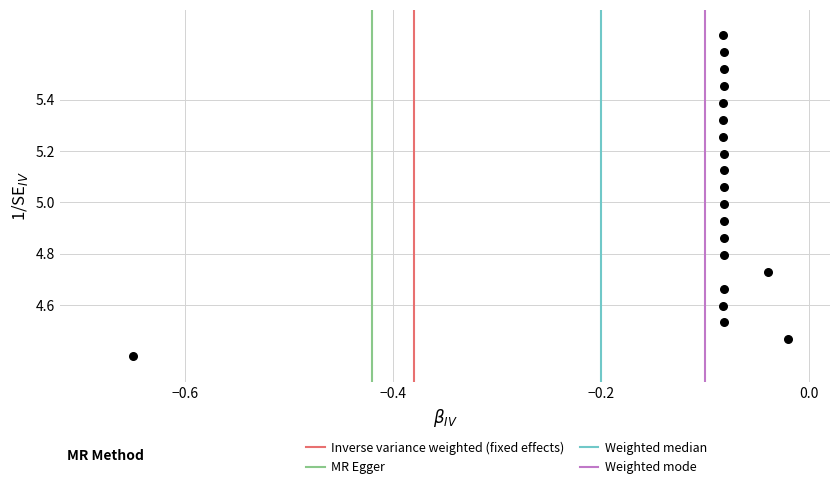

What is the range of X values (max minus min)?

0.6